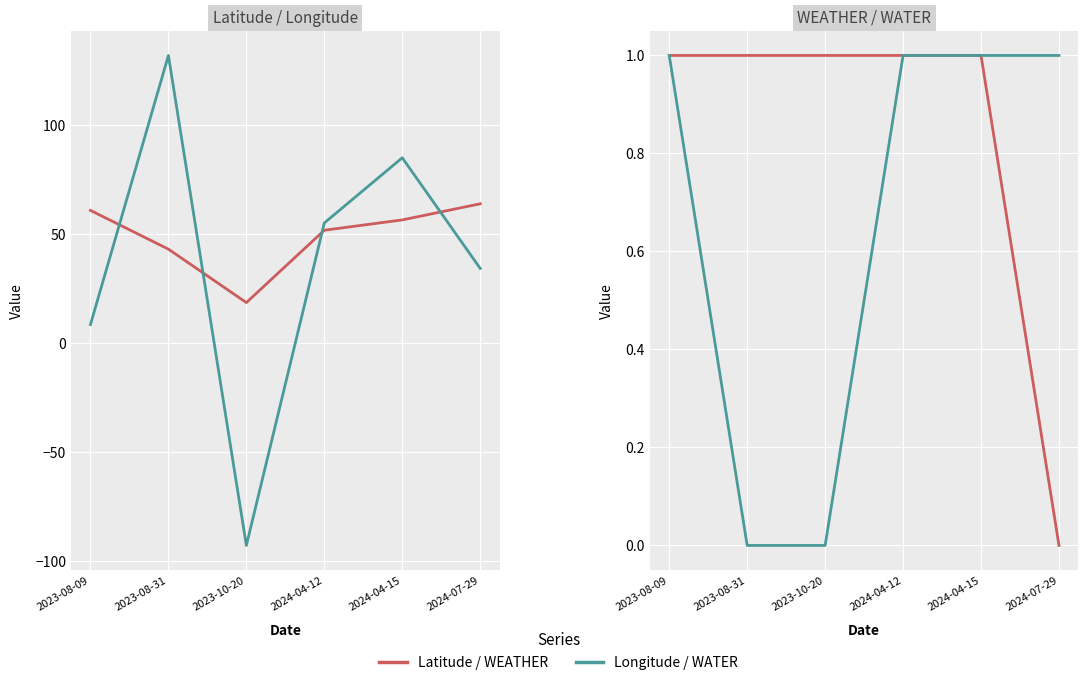

Which series has the largest total across all categories?

Latitude